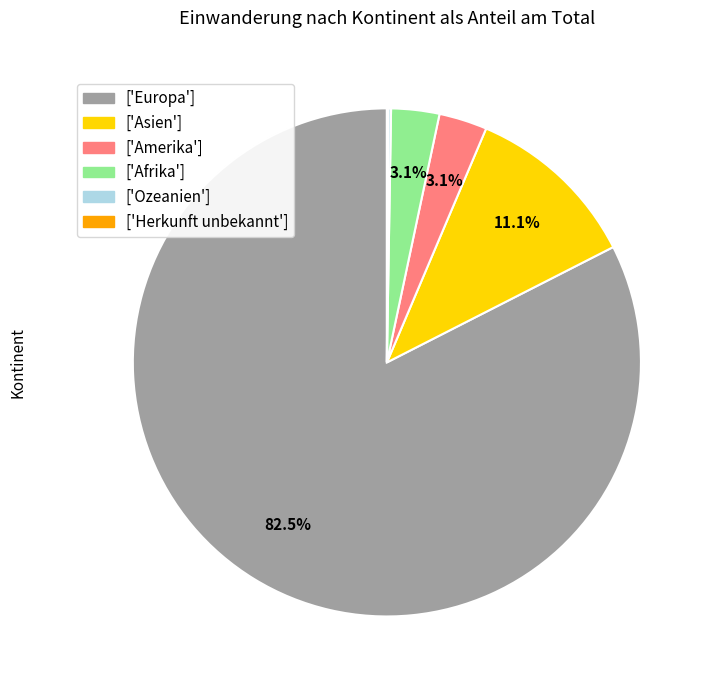

Is there any slice that represents more than half of the pie?

Yes